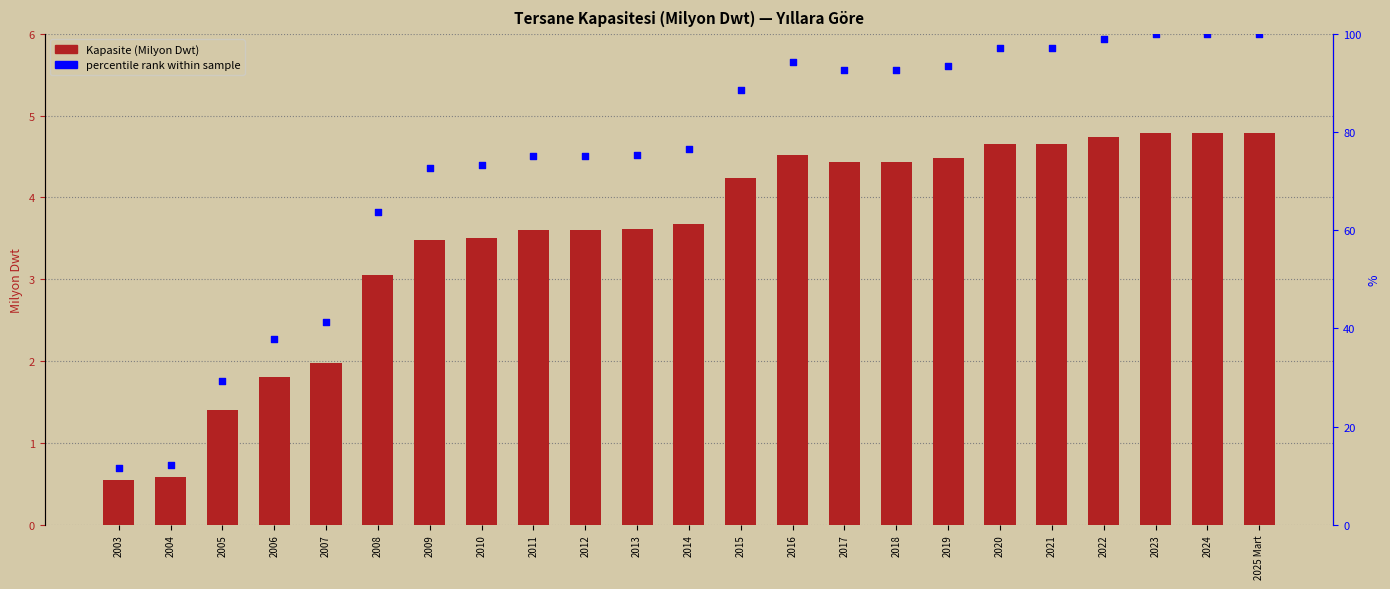

Which series has the widest spread of Y values?

percentile rank within sample